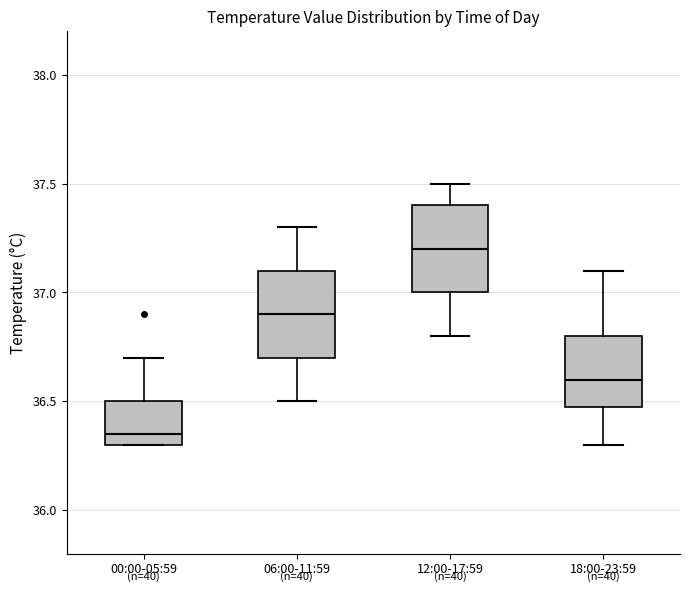

Reading left to right, read every box against the y-axis: the position of its median line, the range the box covers, and the ends of its whiskers. The values are not printed on the chart, so give them approximately, as read against the axis.

00:00-05:59: median 36.35, box 36.30 to 36.50, whiskers 36.30 to 36.70
06:00-11:59: median 36.90, box 36.70 to 37.10, whiskers 36.50 to 37.30
12:00-17:59: median 37.20, box 37.00 to 37.40, whiskers 36.80 to 37.50
18:00-23:59: median 36.60, box 36.50 to 36.80, whiskers 36.30 to 37.10